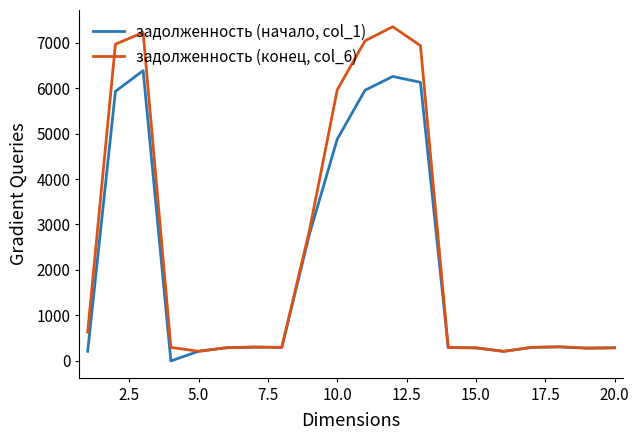

What is the greatest value displayed?

7348.9